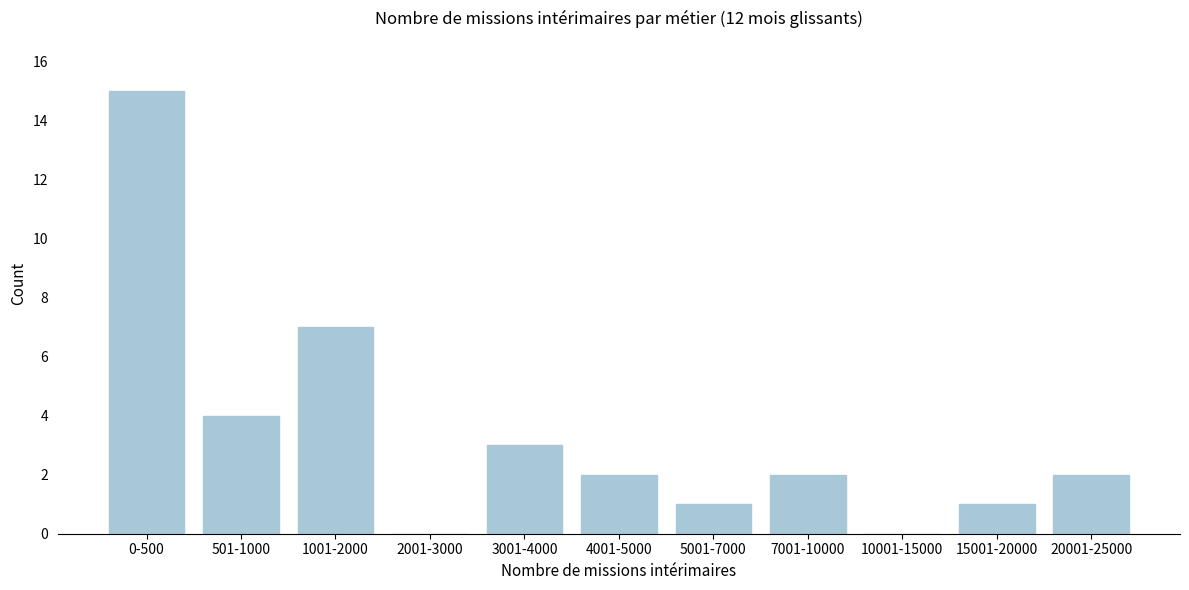

Reading right to left, extract all data points from this chart.

20001-25000=2	15001-20000=1	10001-15000=0	7001-10000=2	5001-7000=1	4001-5000=2	3001-4000=3	2001-3000=0	1001-2000=7	501-1000=4	0-500=15